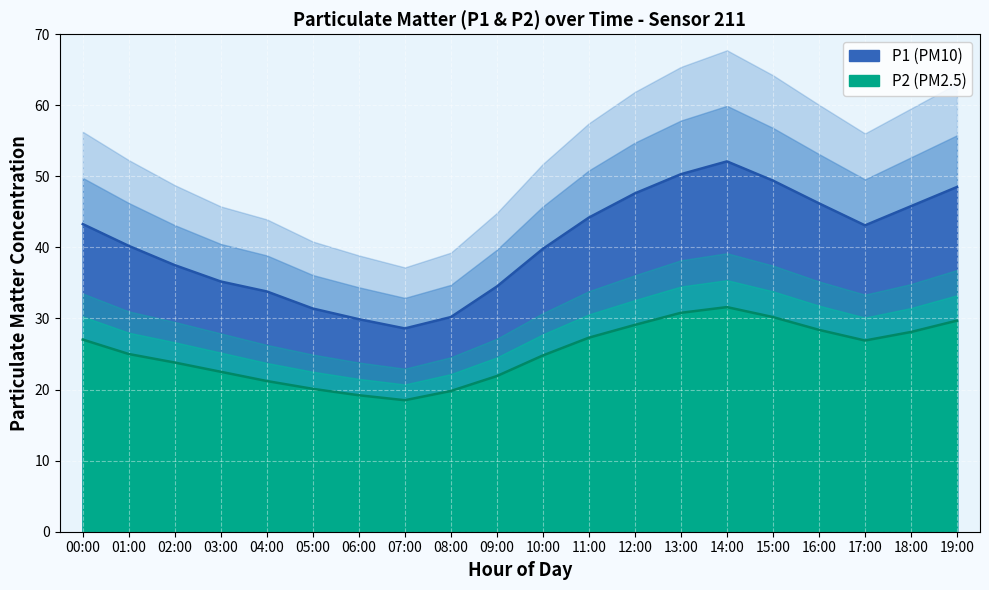

What is the difference between the P1 values at 06:00 and 09:00?

2.7